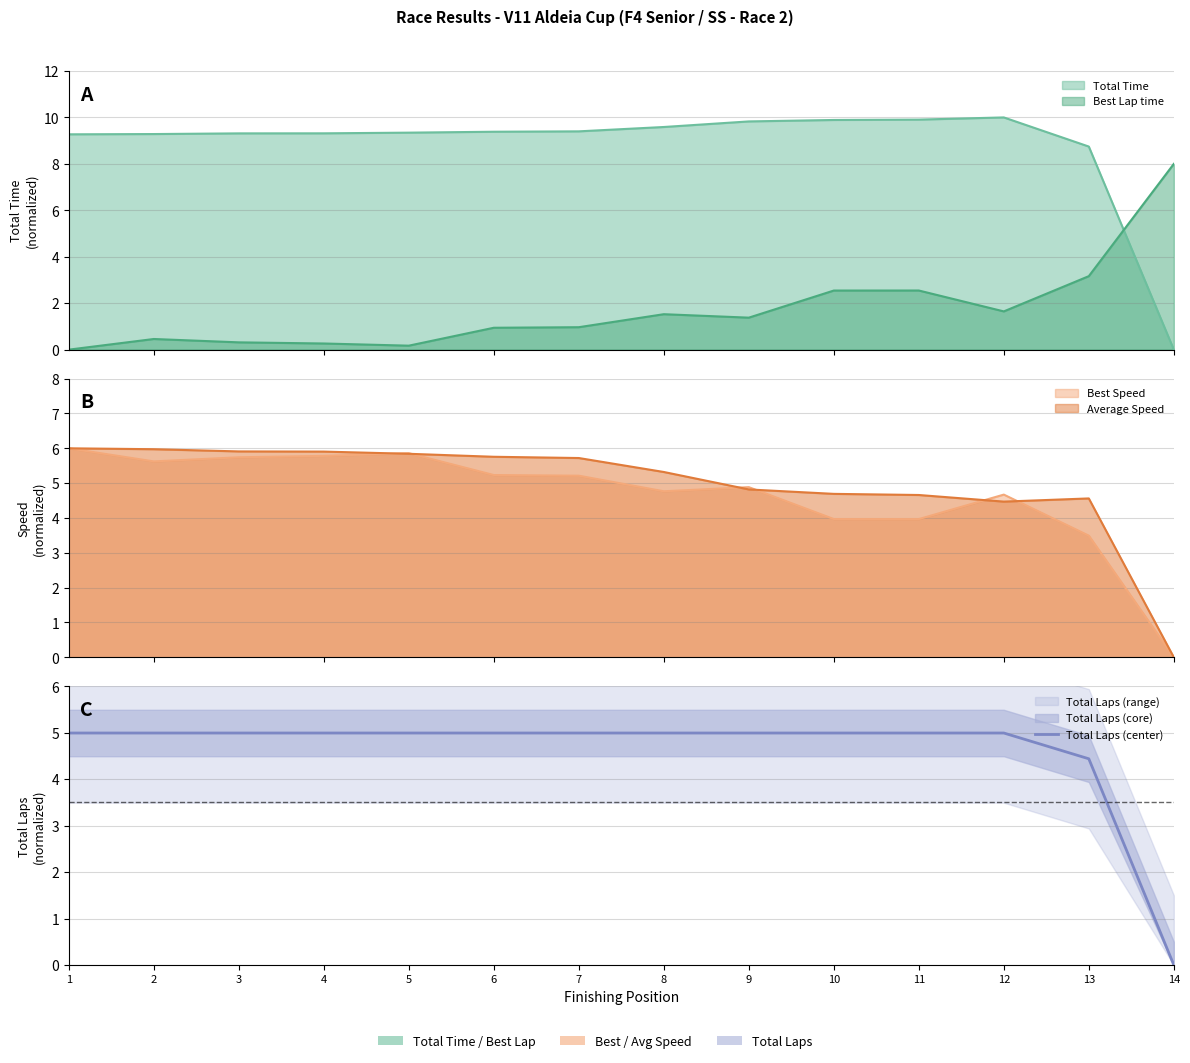

List the labels in order of value, smallest first.

14, 13, 1, 2, 3, 4, 5, 6, 7, 8, 9, 10, 11, 12